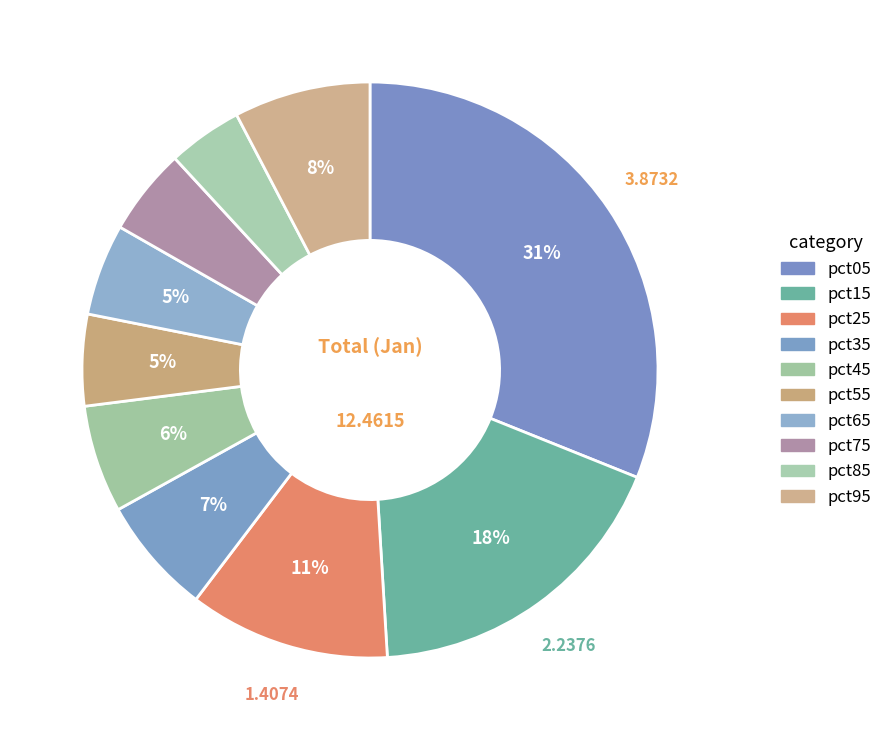

How many slices are in this pie chart?

10